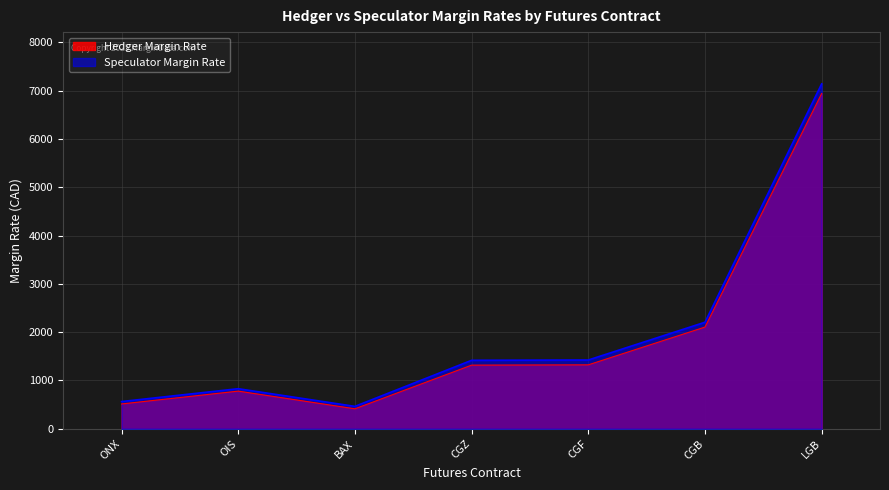

What is the difference between the highest and lowest values at CGZ?

100